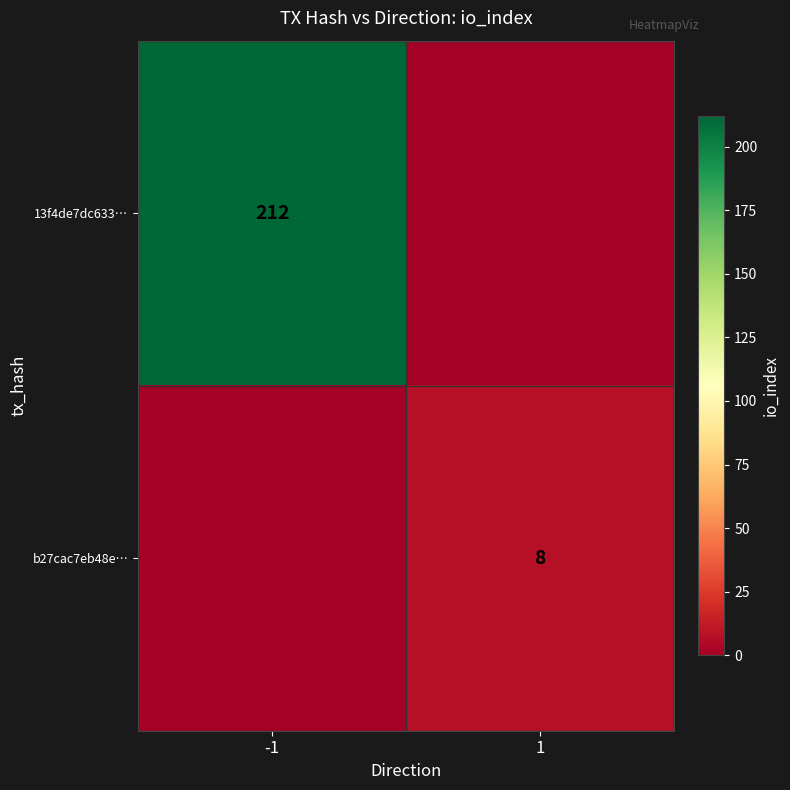

Is the value of 13f4de7dc633… at -1 greater than the value of b27cac7eb48e… at 1?

Yes